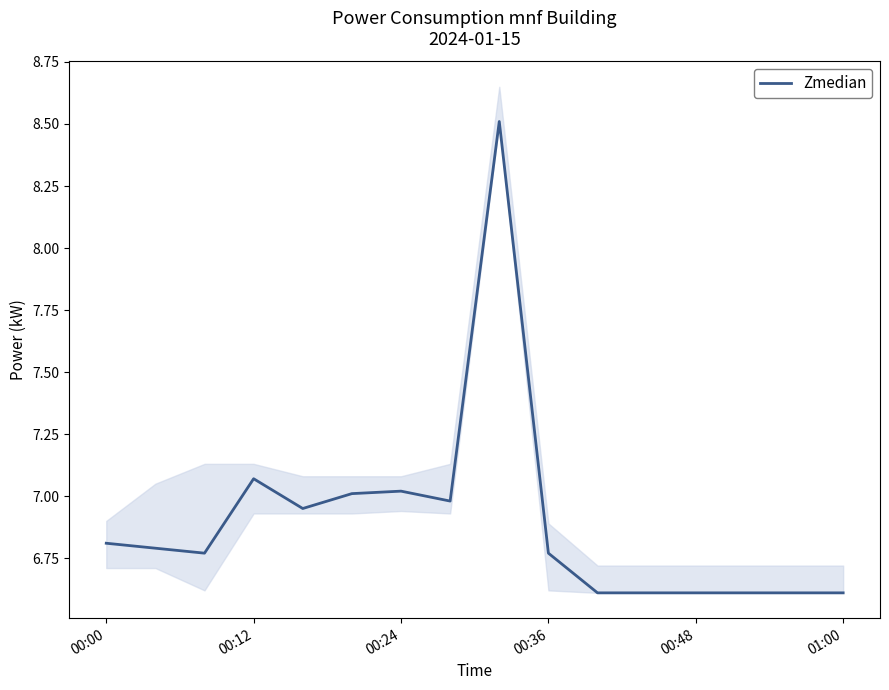

What is the lowest value of the Zmedian series?

6.6